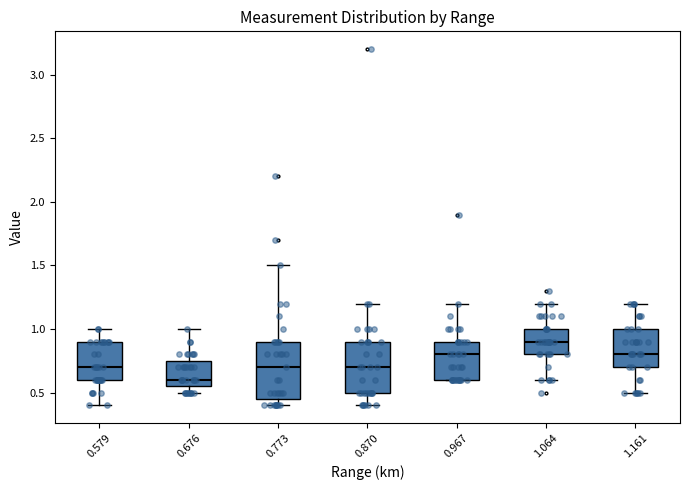

Which box's median line is the highest?

1.064